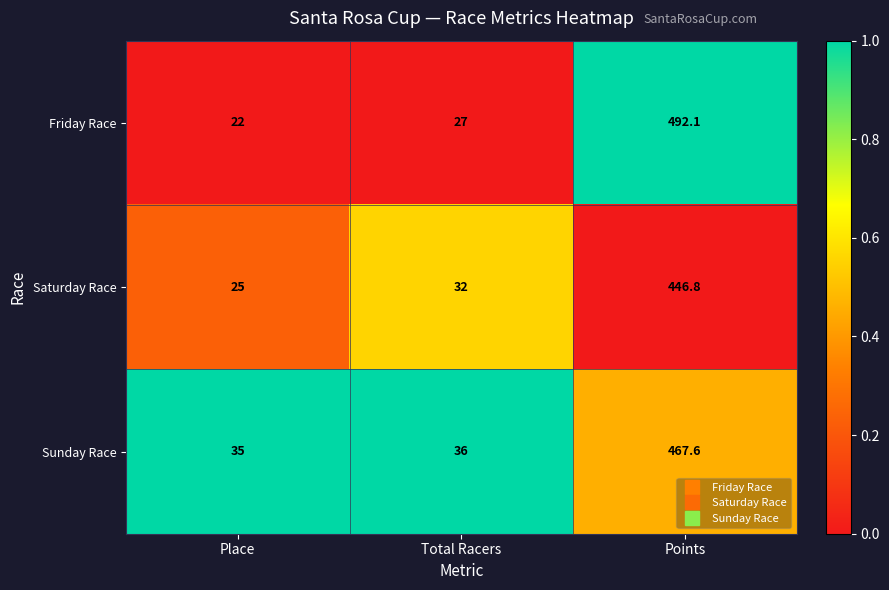

What is the approximate value of Saturday Race at Total Racers?

32.0